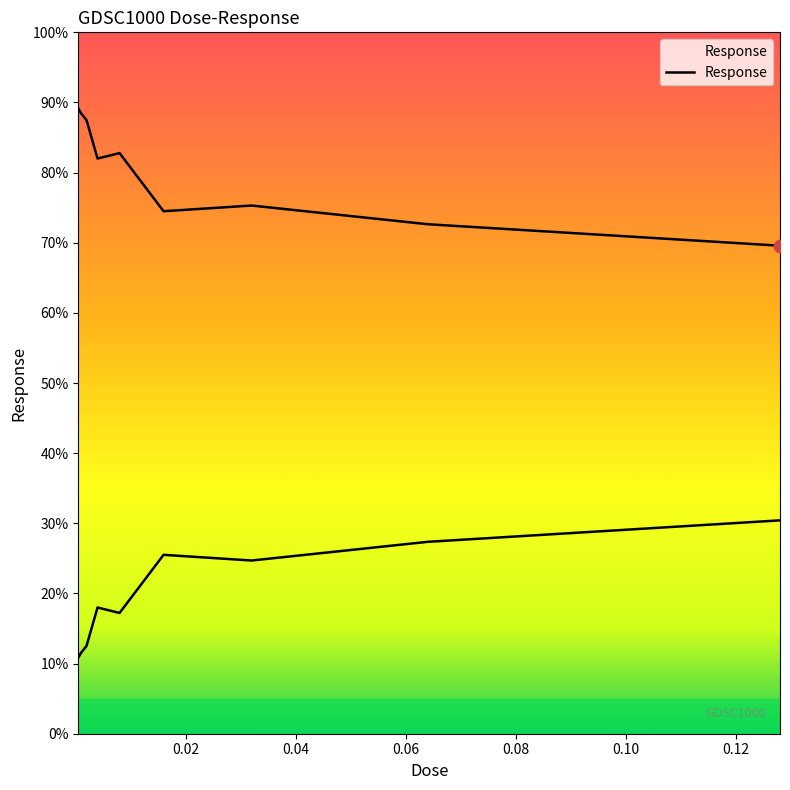

Which has a higher value, 0.016 or 0.002?

0.002